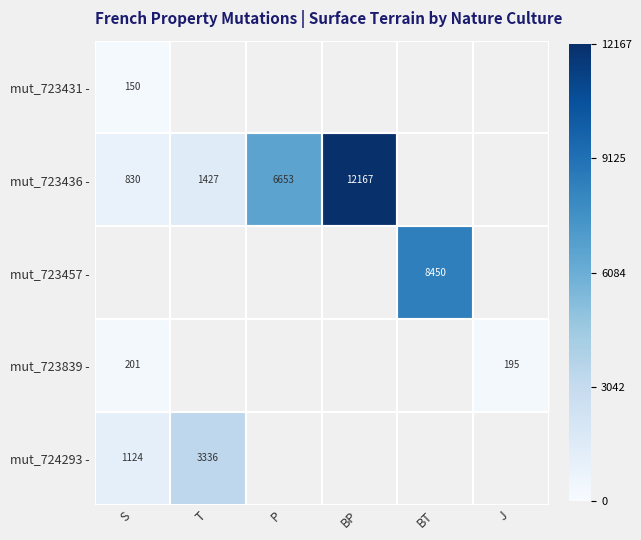

Is the value of mut_724293 - at S greater than the value of mut_723457 - at BT?

No